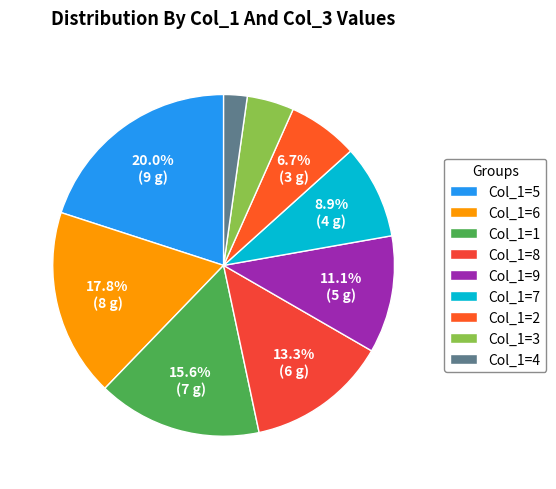

Which category has the biggest portion of the pie?

Col_1=5